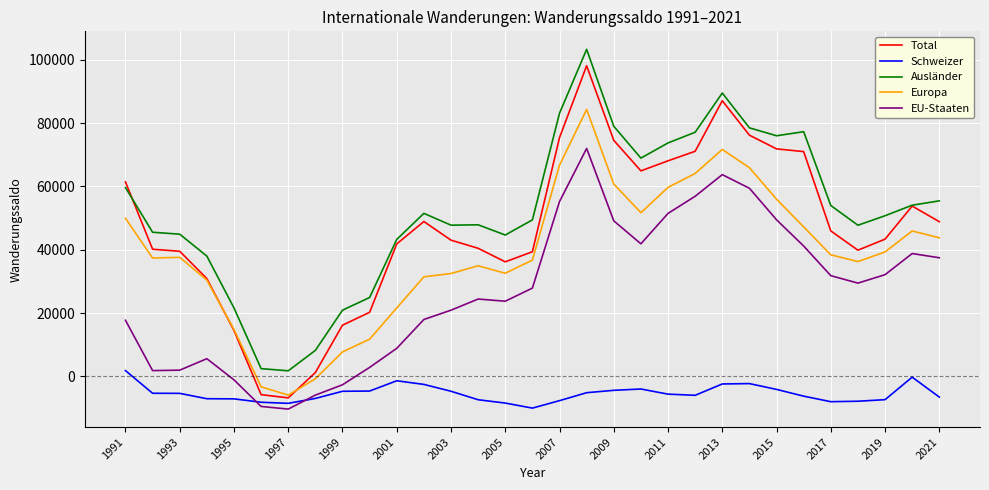

How many lines are shown in the chart?

5